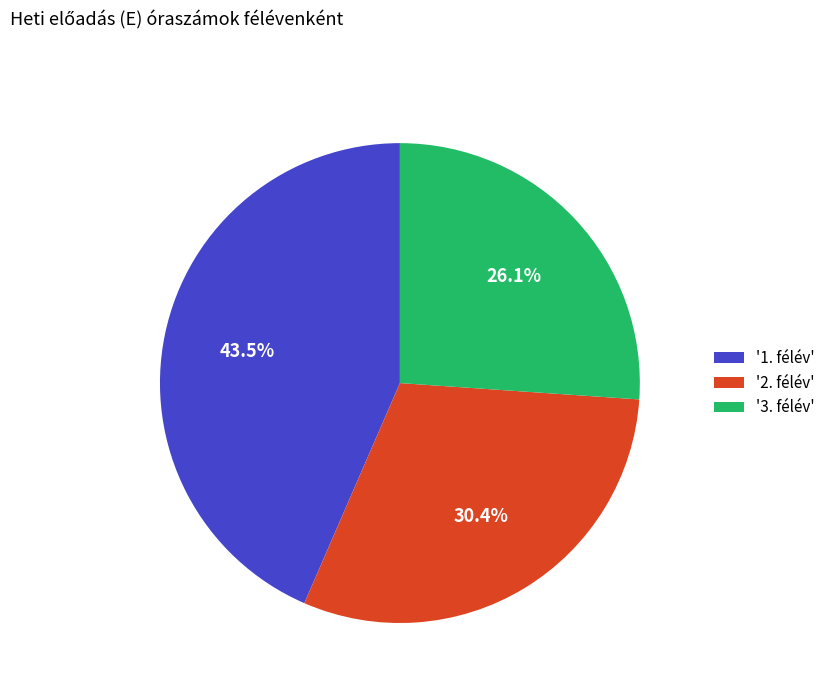

Which category has the smallest portion of the pie?

'3. félév'